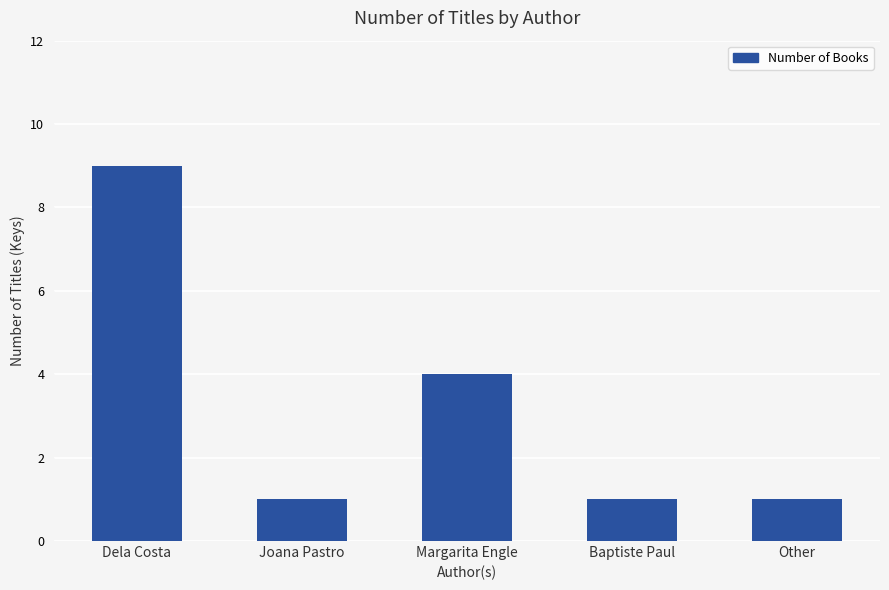

What is the smallest value displayed?

1